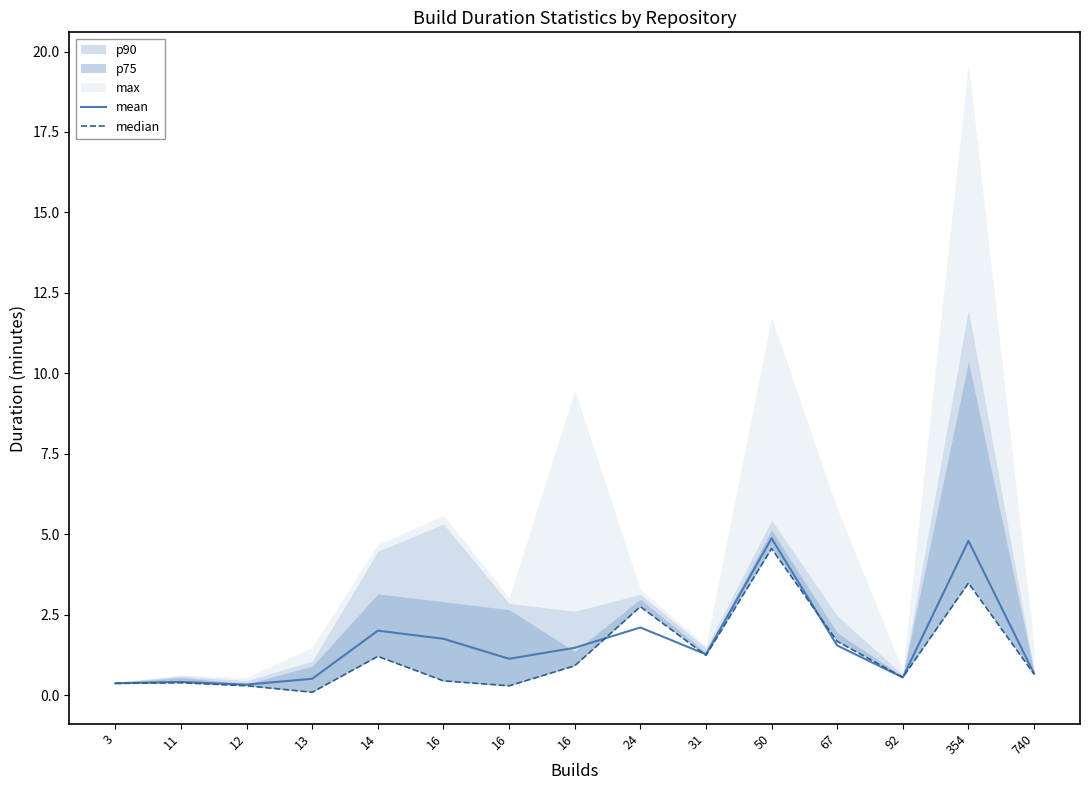

In median, how many points are higher than both neighbors (excluding endpoints)?

5